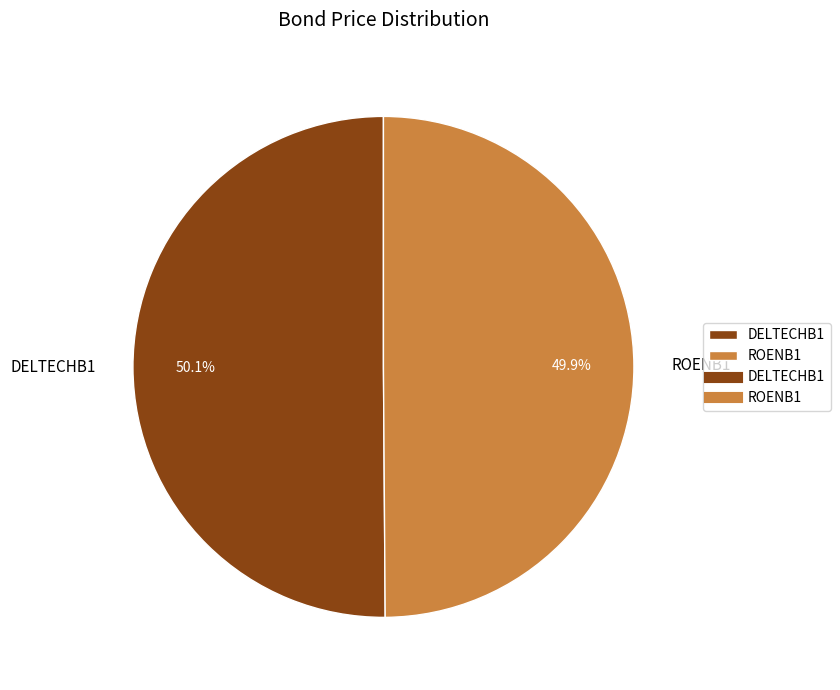

Do DELTECHB1 and ROENB1 together represent more than half of the pie?

Yes